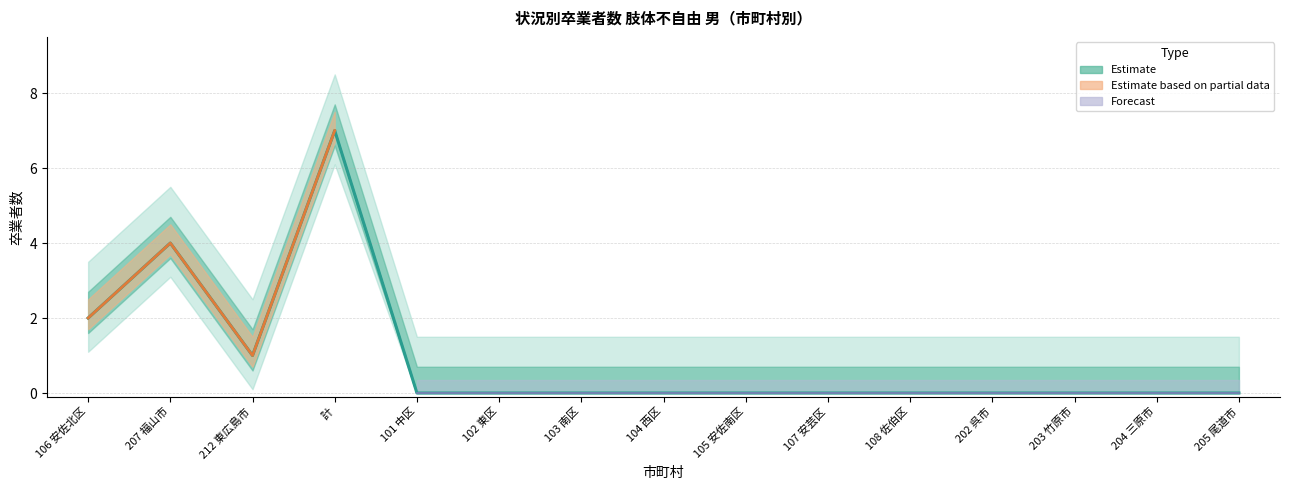

At which label does 計 (Total) reach its peak?

計